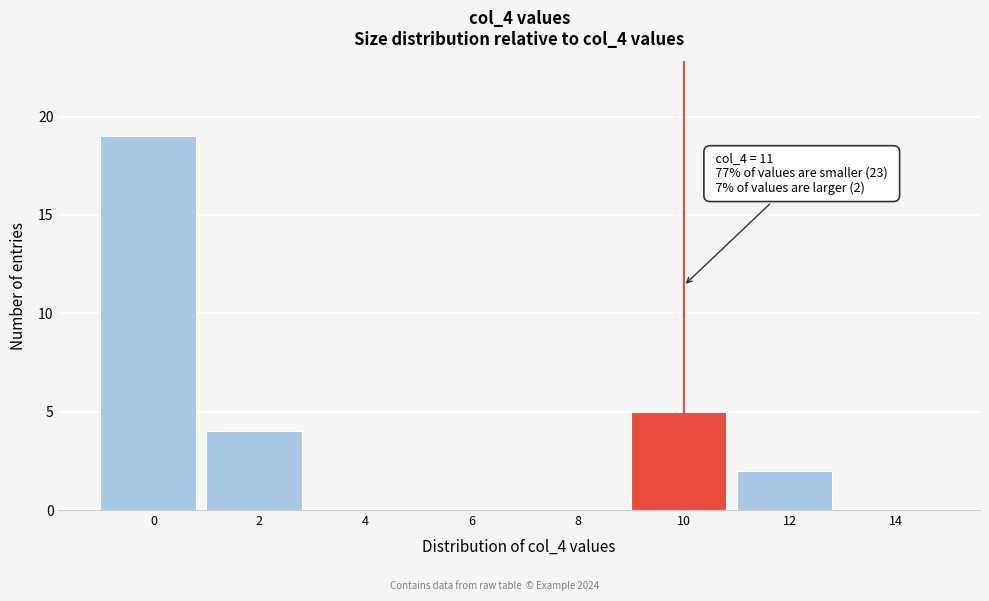

Reading left to right, extract all data points from this chart.

0=19	2=4	4=0	6=0	8=0	10=5	12=2	14=0